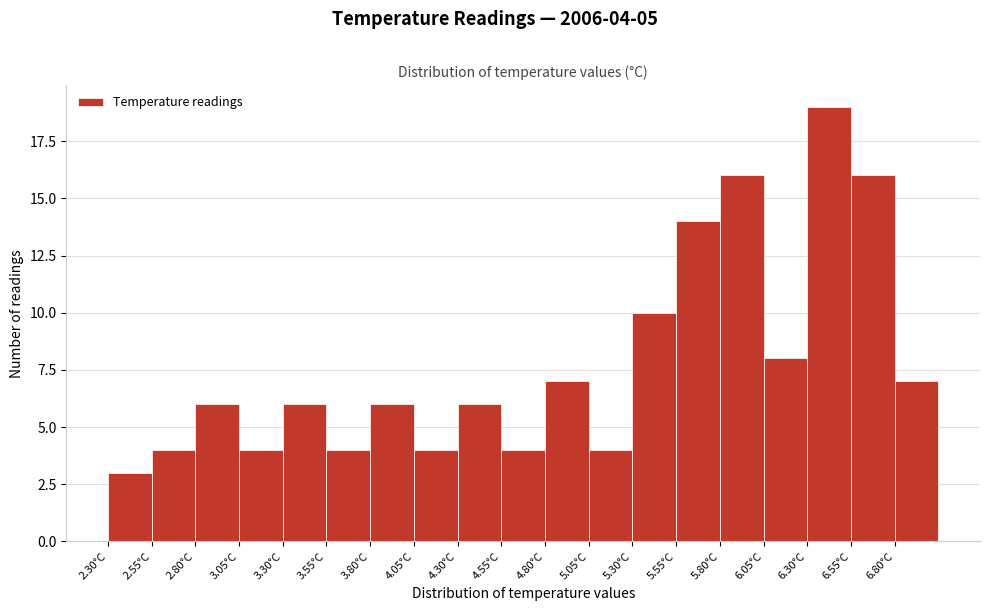

Which range on the x-axis has the tallest bar?

6.30 to 6.55